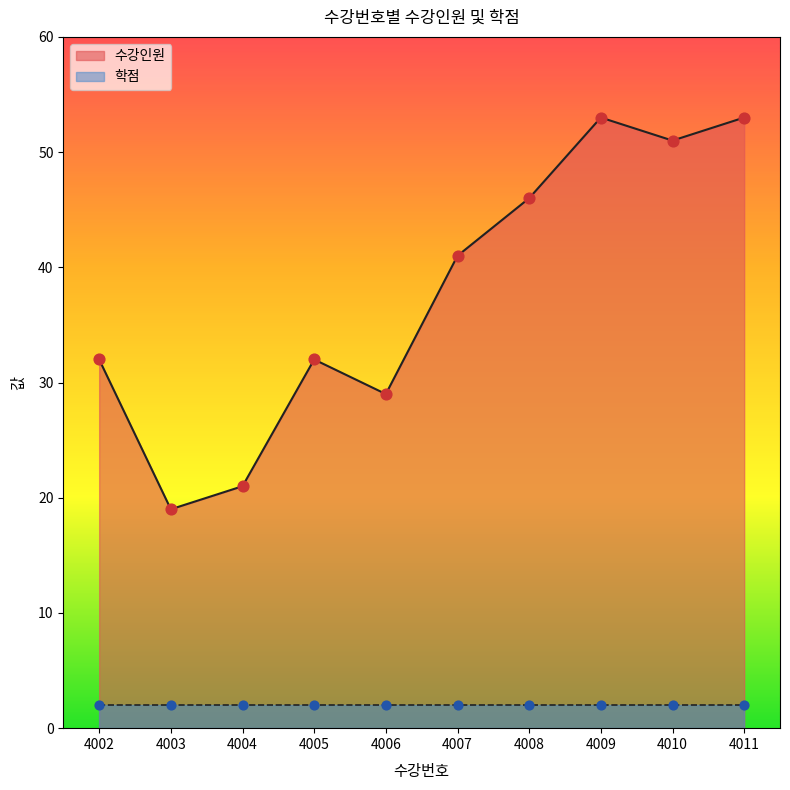

Between 4011 and 4010, which is larger?

4011